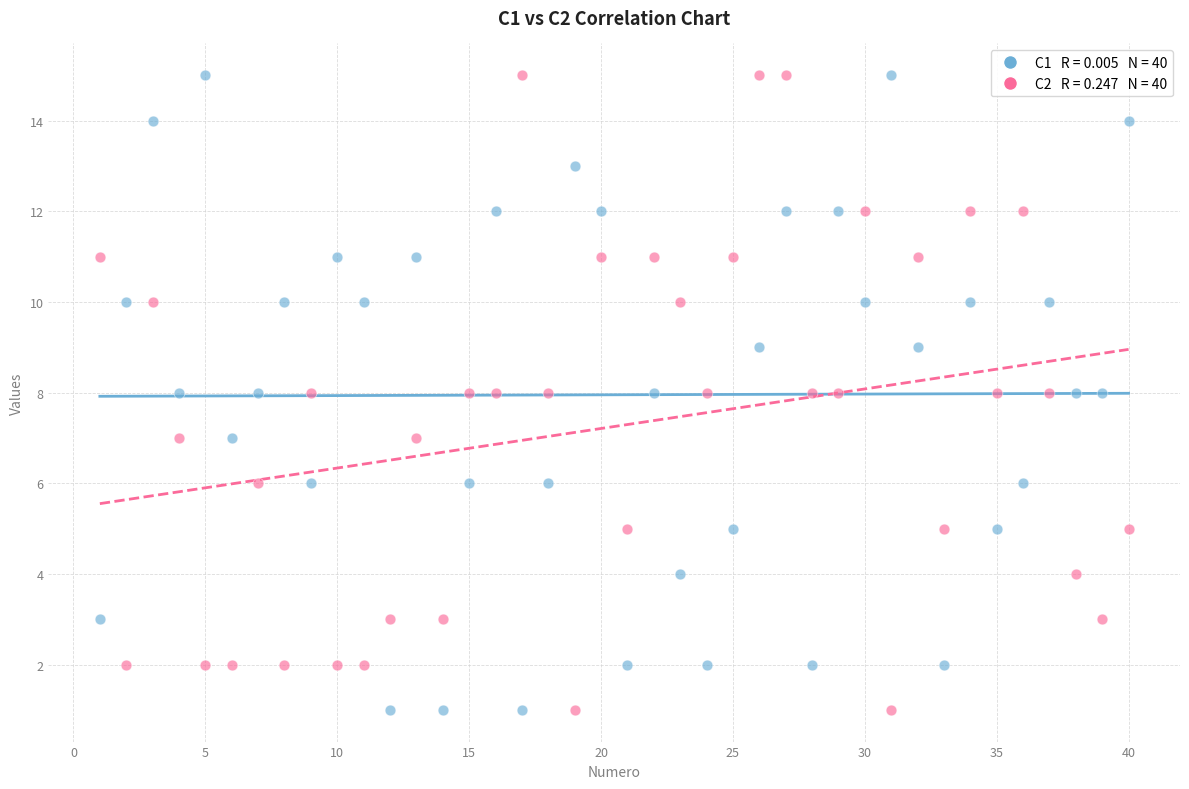

Across all data points, what is the range of X values (max minus min)?

39